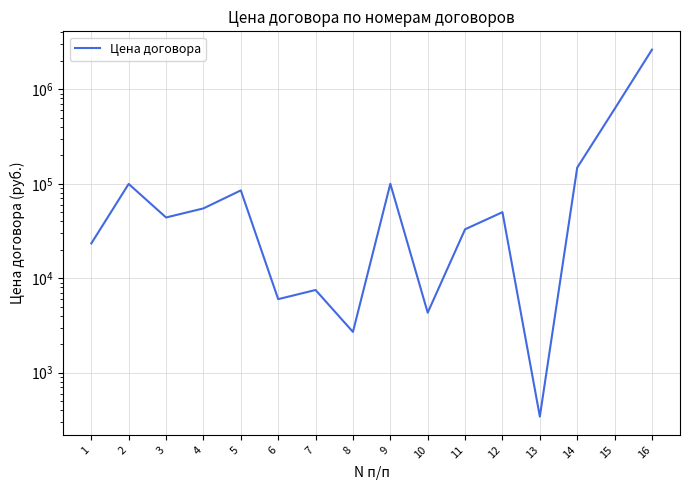

What is the sum of all values?

3906304.5